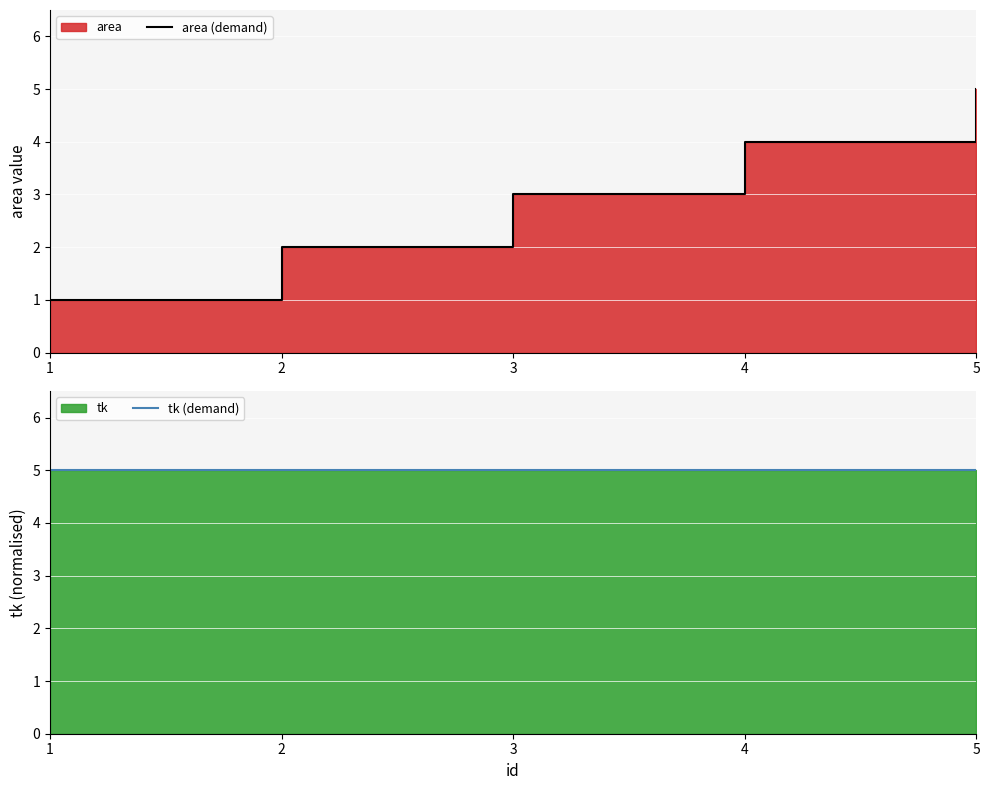

True or false: area (demand) has a value of 4.0 at 4.

True